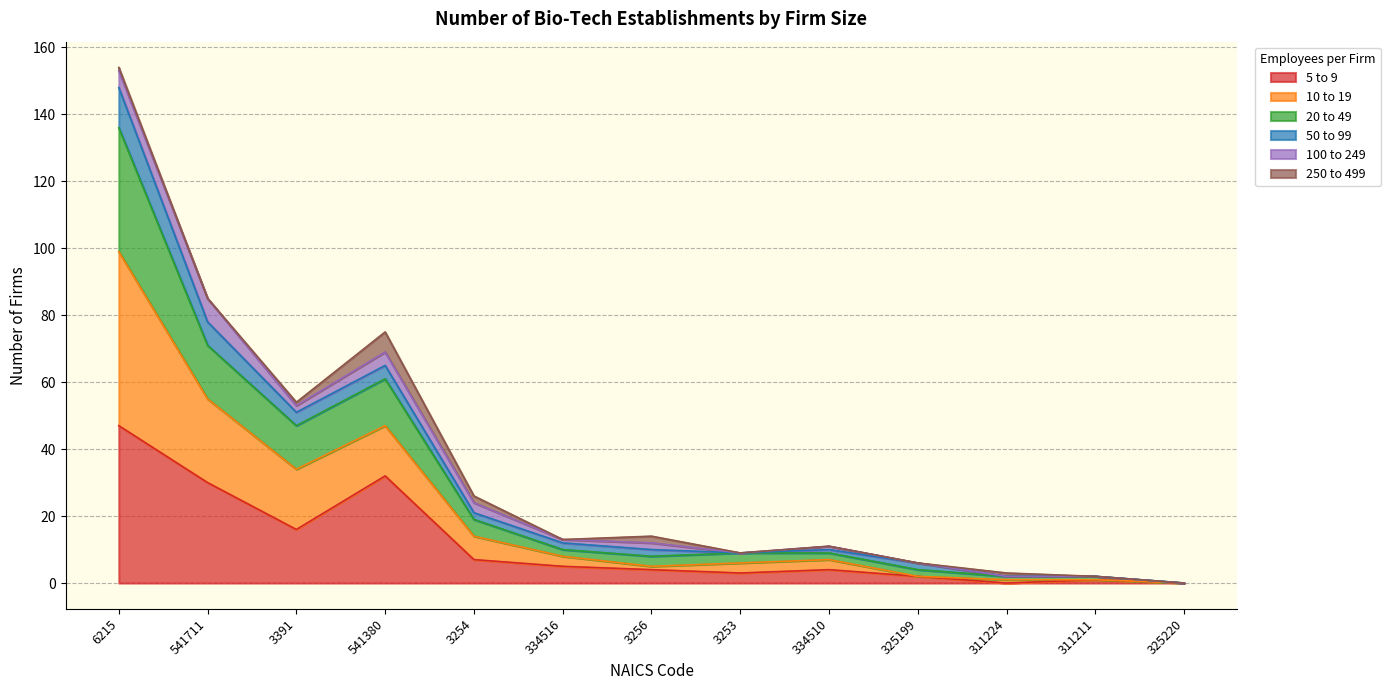

Is it true that 5 to 9 equals 32 at 541380?

True